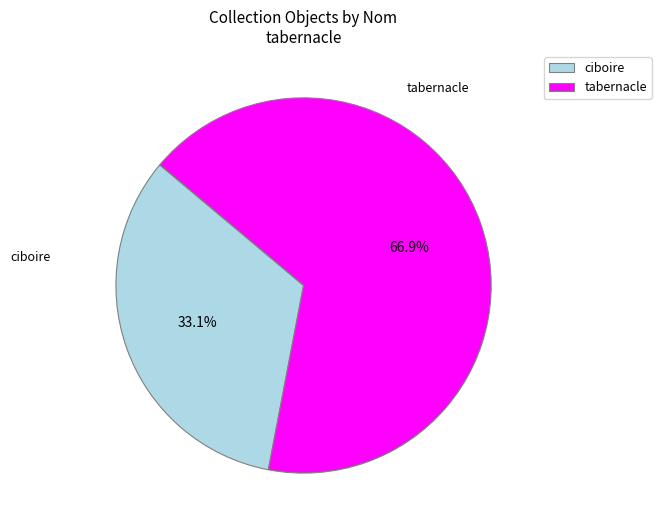

To the nearest percent, what percentage of the pie is tabernacle?

67%